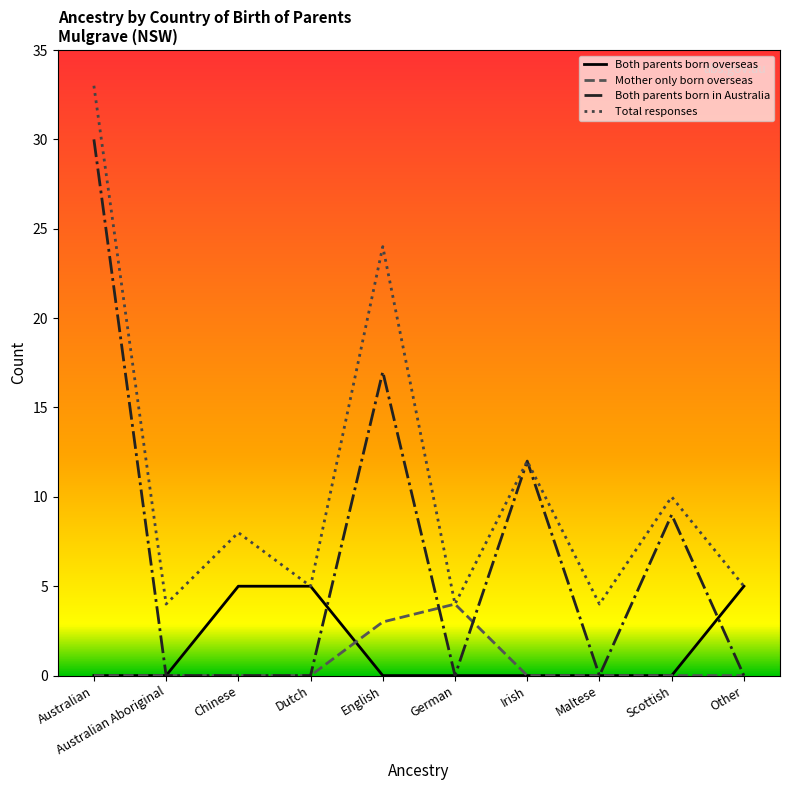

Reading left to right, transcribe all the data shown in this chart.

Both parents born overseas: 0	0	5	5	0	0	0	0	0	5
Mother only born overseas: 0	0	0	0	3	4	0	0	0	0
Both parents born in Australia: 30	0	0	0	17	0	12	0	9	0
Total responses: 33	4	8	5	24	4	12	4	10	5